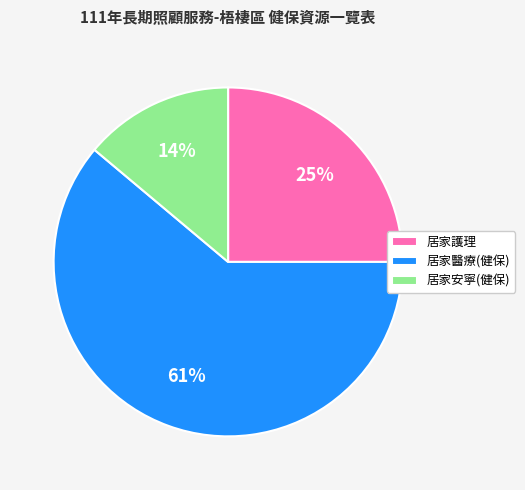

Which has a higher value, 居家安寧(健保) or 居家護理?

居家護理